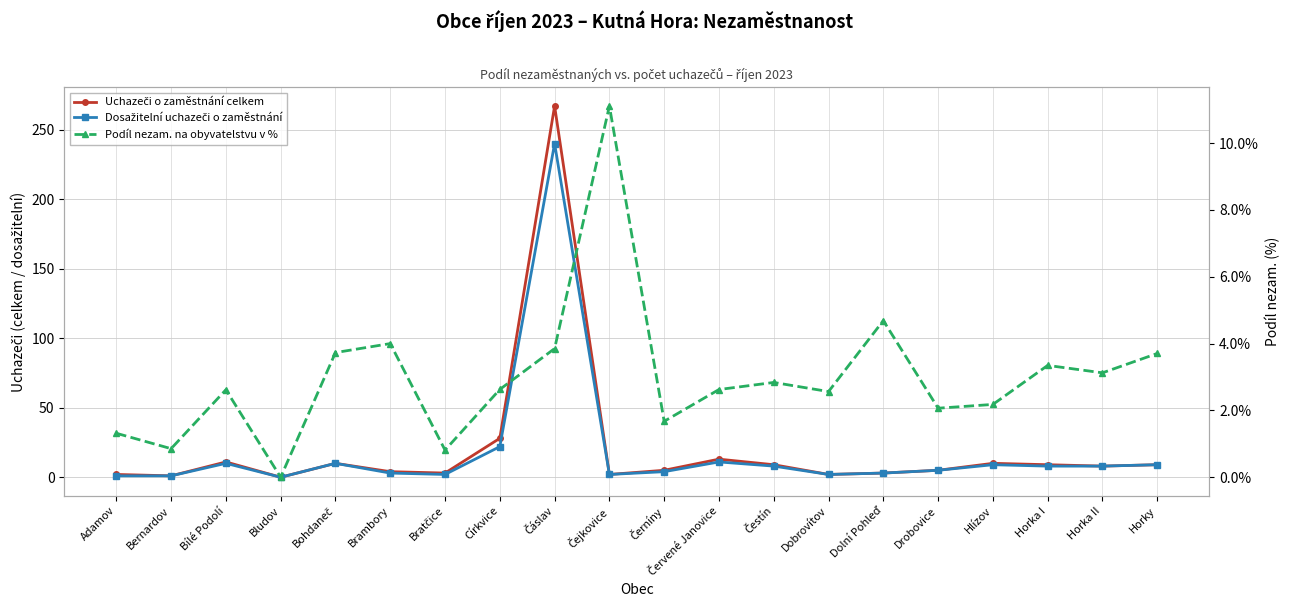

Rank the series by their maximum value, from highest to lowest.

Uchazeči o zaměstnání celkem, Dosažitelní uchazeči o zaměstnání, Podíl nezam. na obyvatelstvu v %